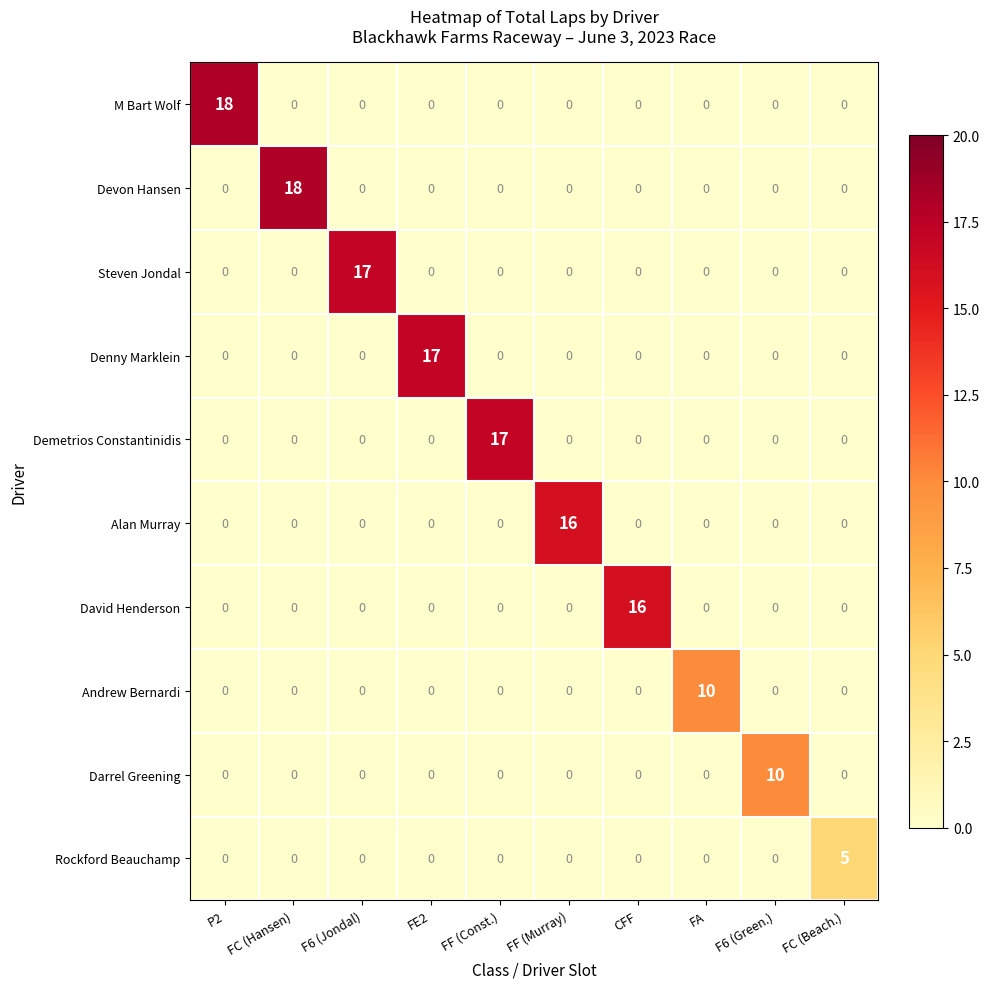

Between F6 (Jondal) and FA, which series saw the biggest shift?

Steven Jondal